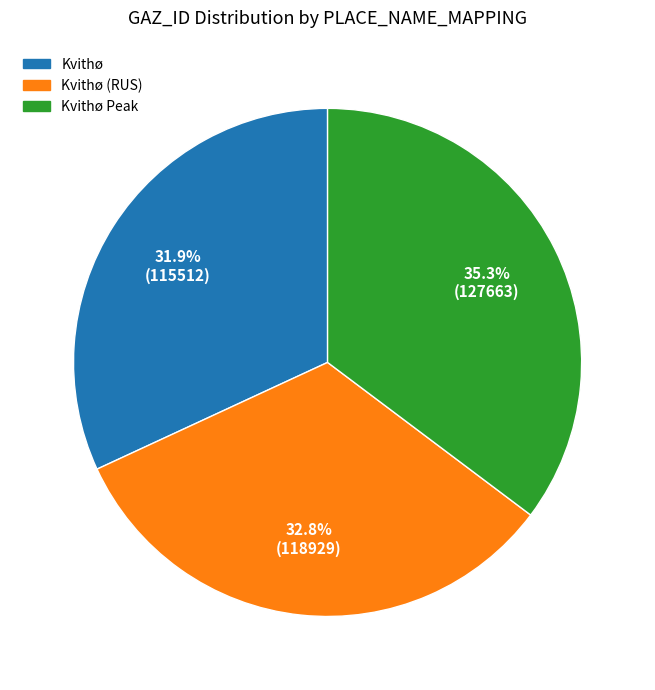

What is the smallest slice in the pie chart?

Kvithø